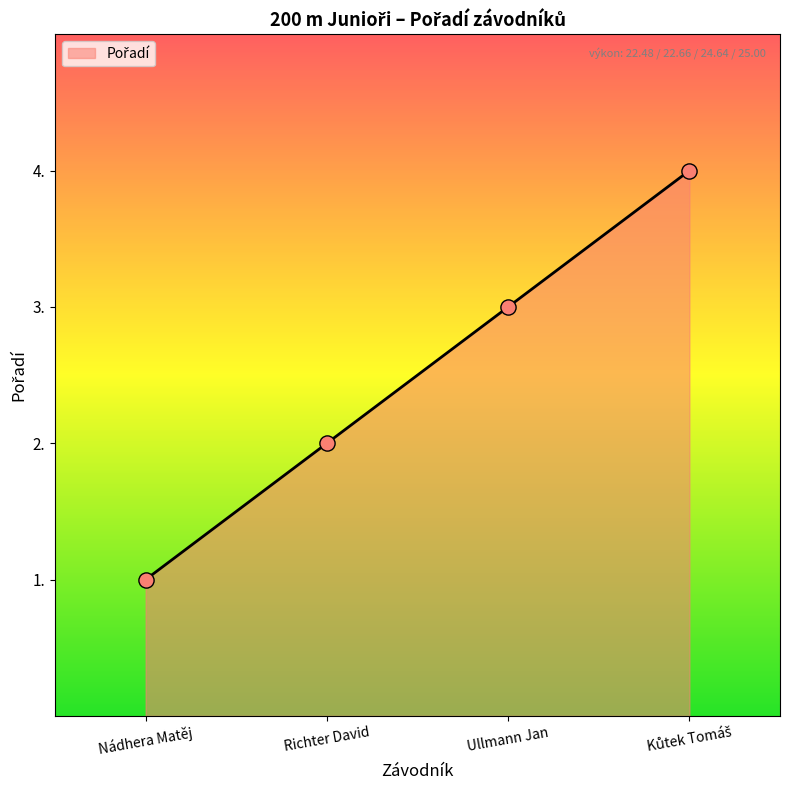

Between Ullmann Jan and Nádhera Matěj, which is larger?

Ullmann Jan